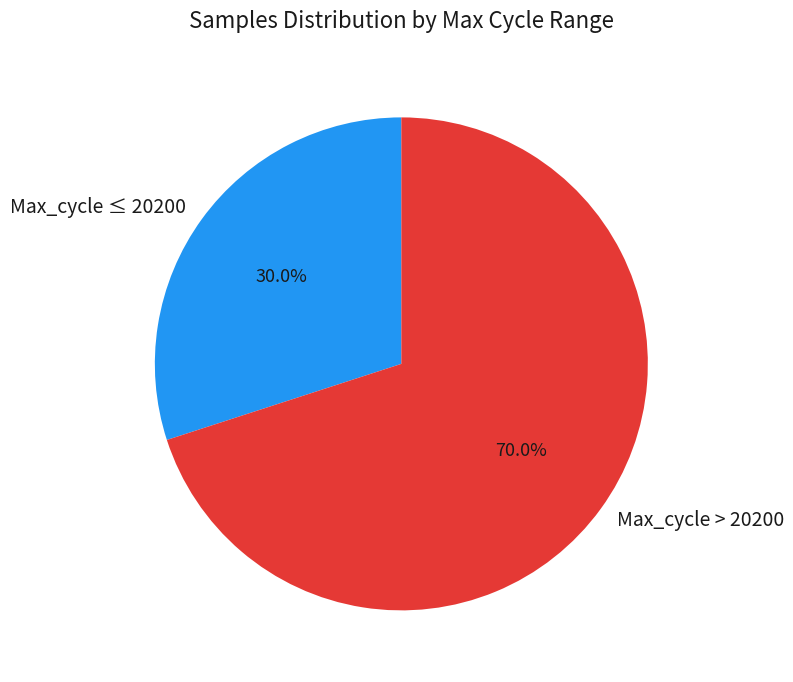

Which has a higher value, Max_cycle > 20200 or Max_cycle ≤ 20200?

Max_cycle > 20200